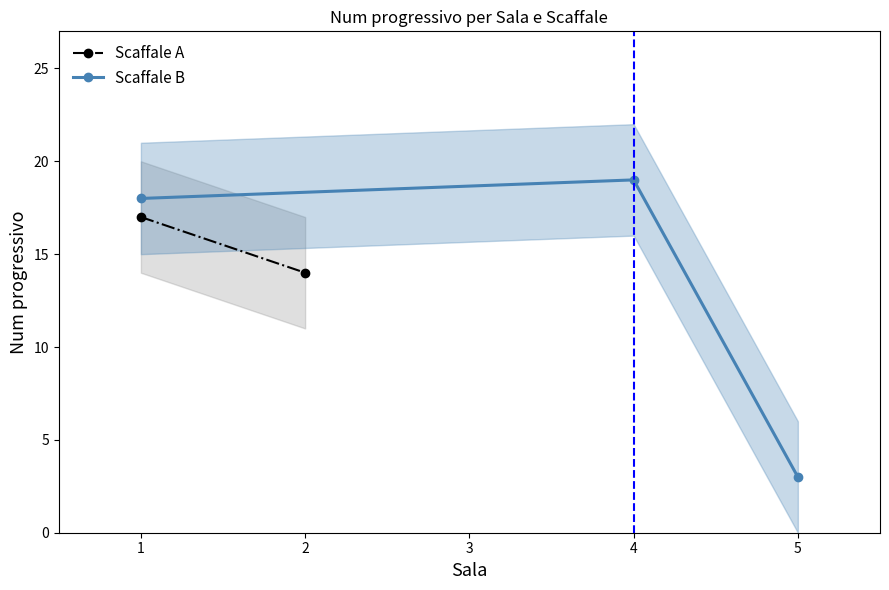

What is the smallest value displayed?

3